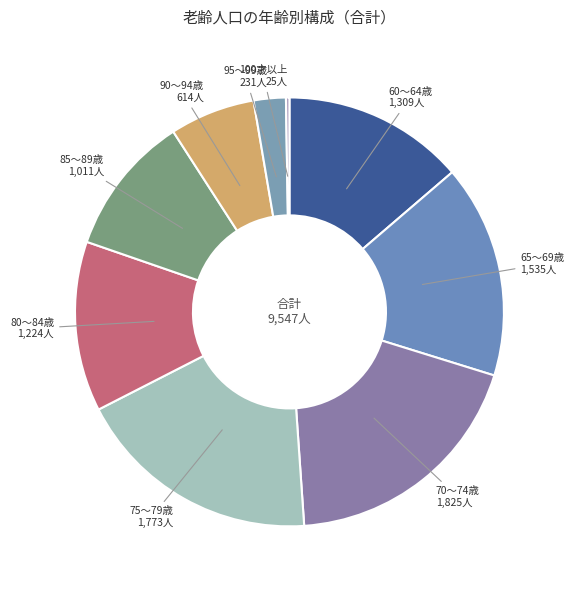

Approximately how many times larger is the value at 70～74歳 1,825人 compared to 75～79歳 1,773人?

1.0